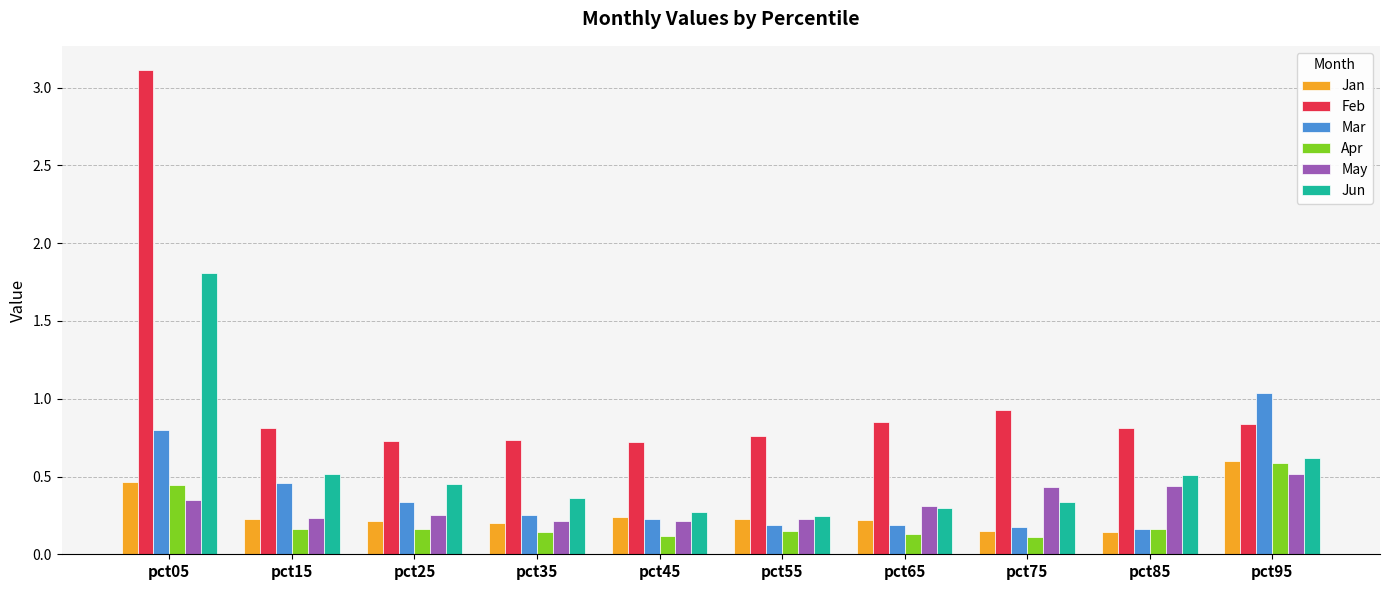

How many bars are there in each group?

6